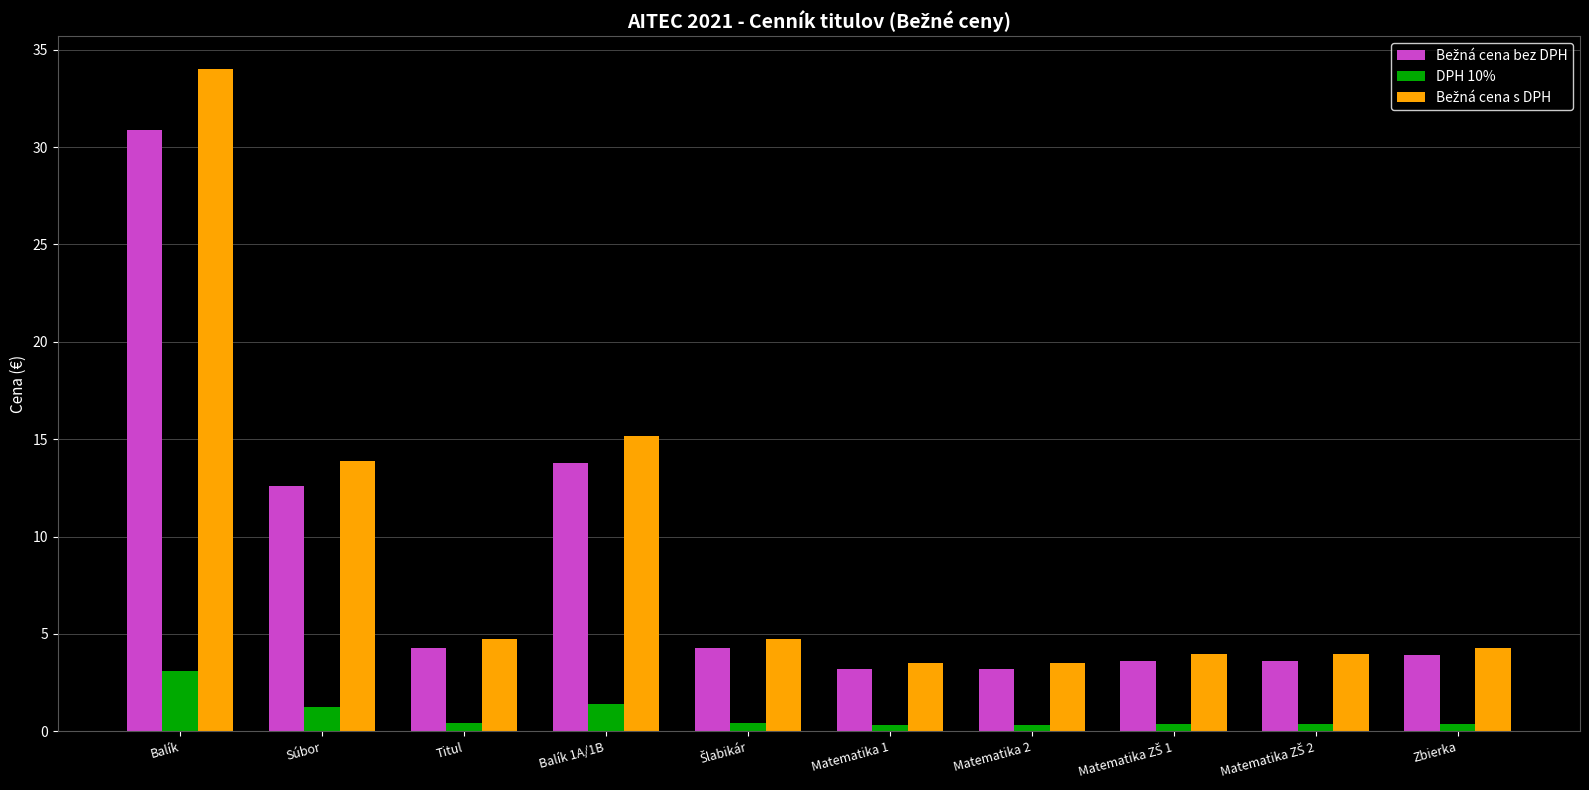

Which label corresponds to the largest value in the chart?

Balík